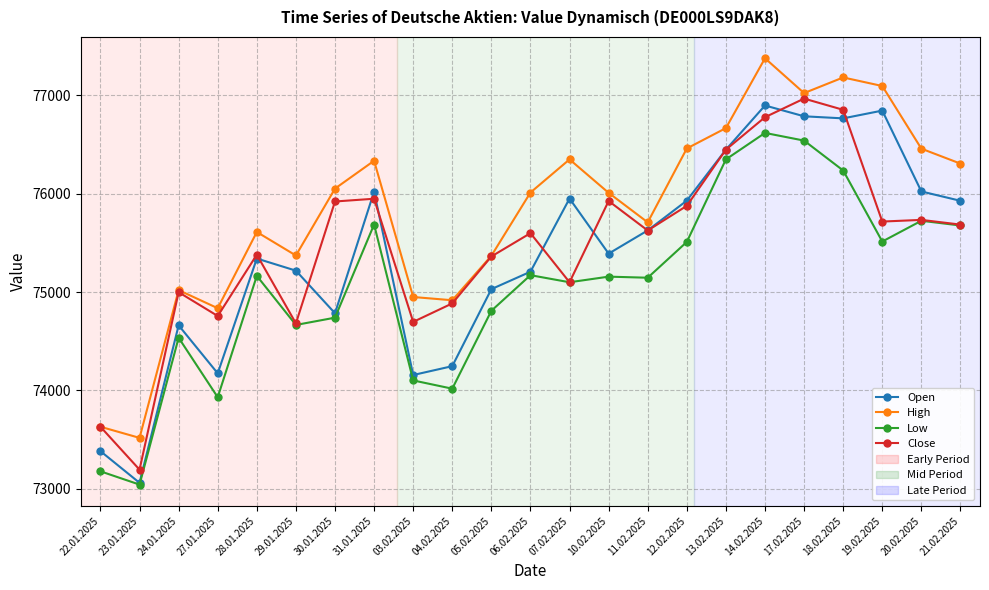

What is the label of the 17th point from the left?

13.02.2025